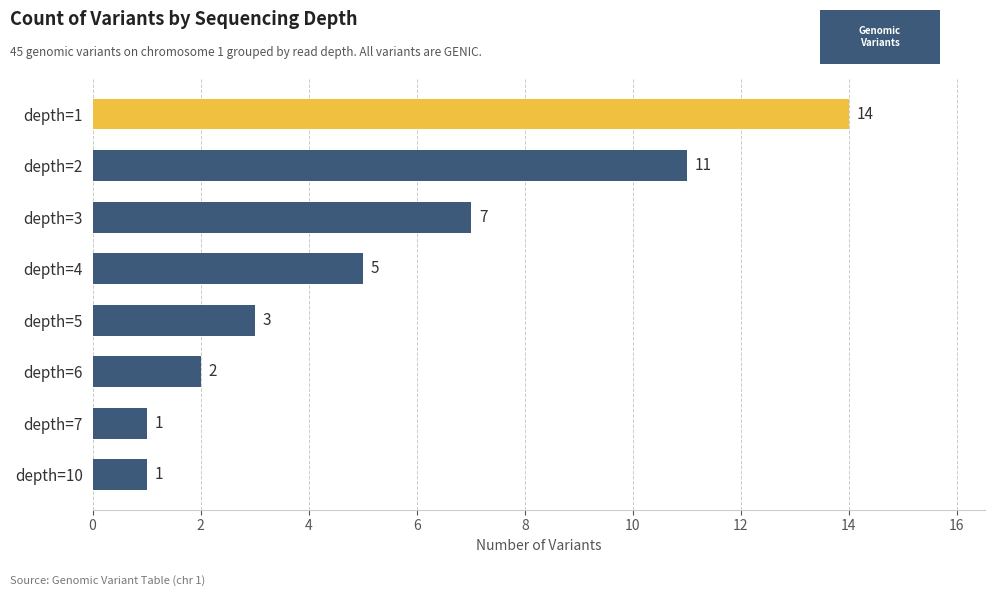

Does the chart contain any negative values?

No